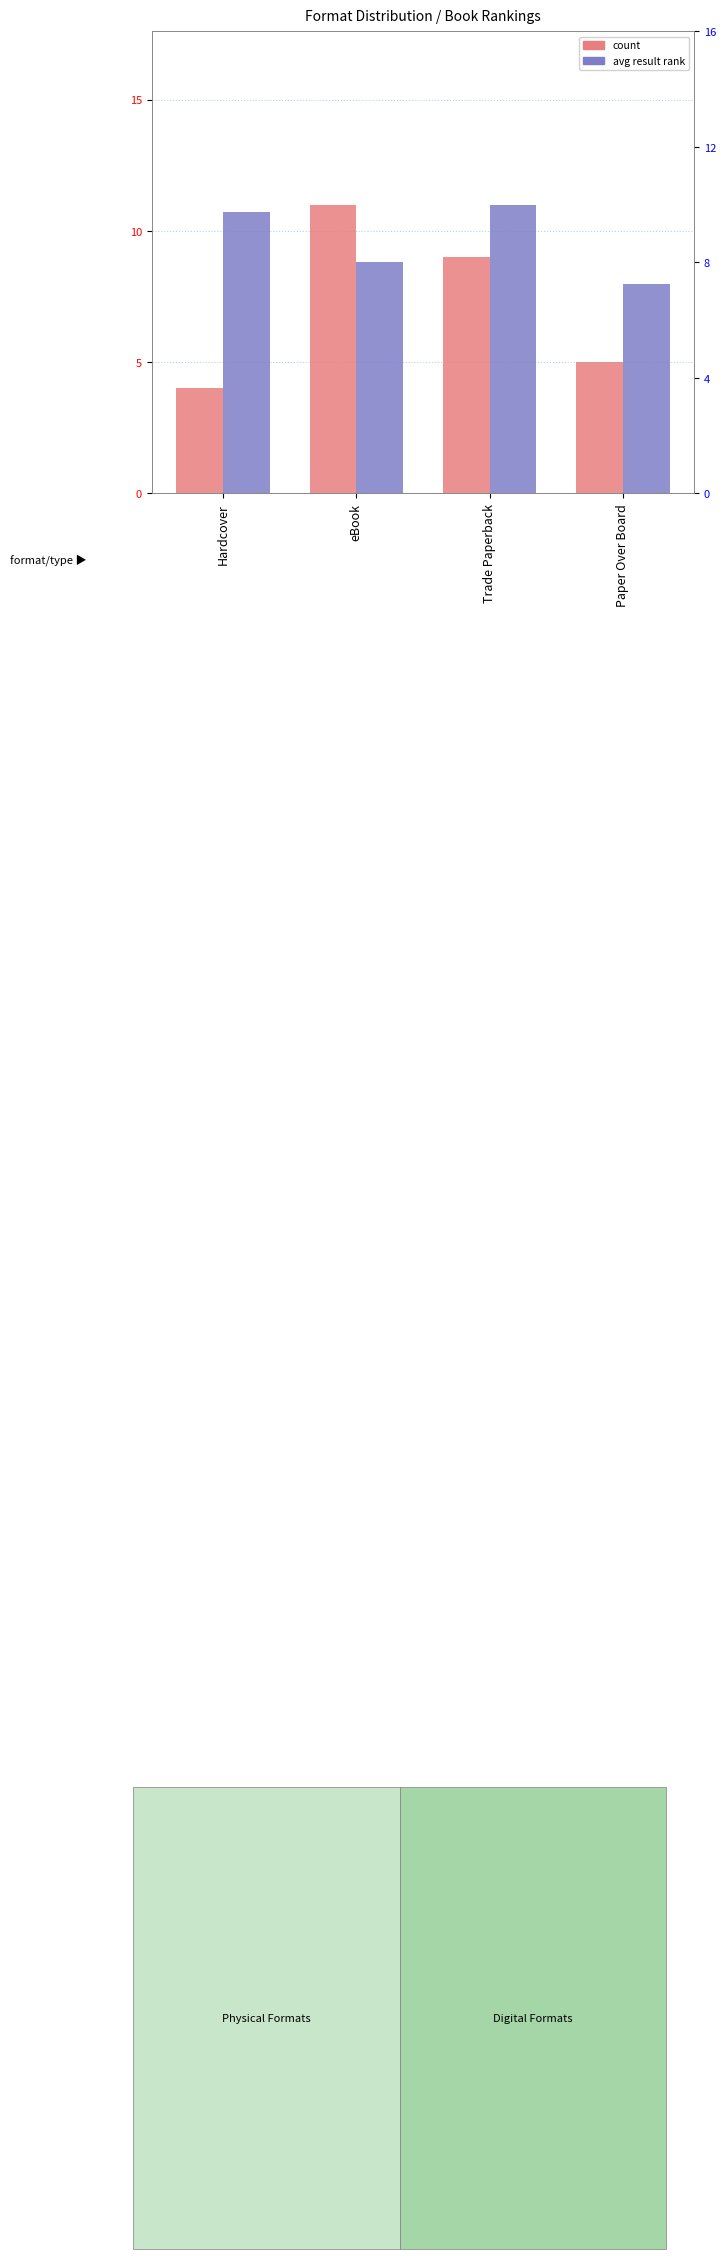

What is the average value of the avg result rank series?

8.8